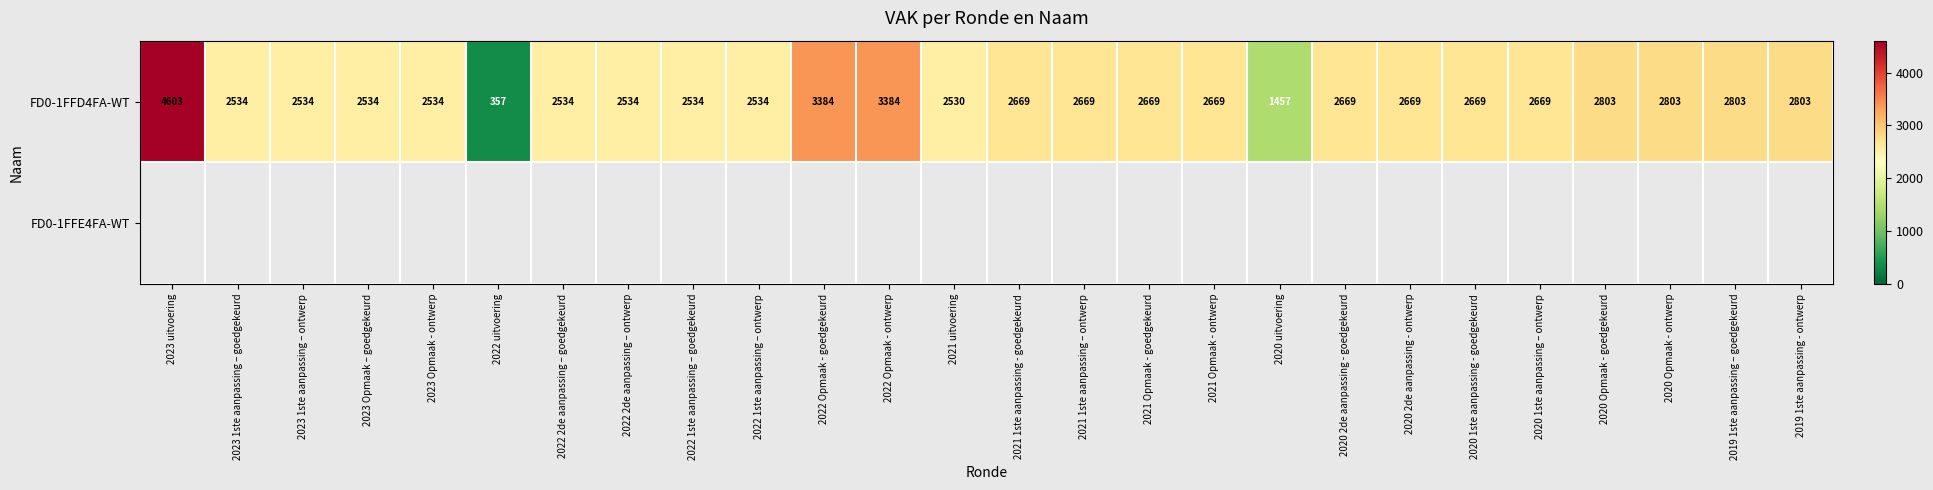

Between 2021 1ste aanpassing – ontwerp and 2023 Opmaak – goedgekeurd, which is larger?

2021 1ste aanpassing – ontwerp